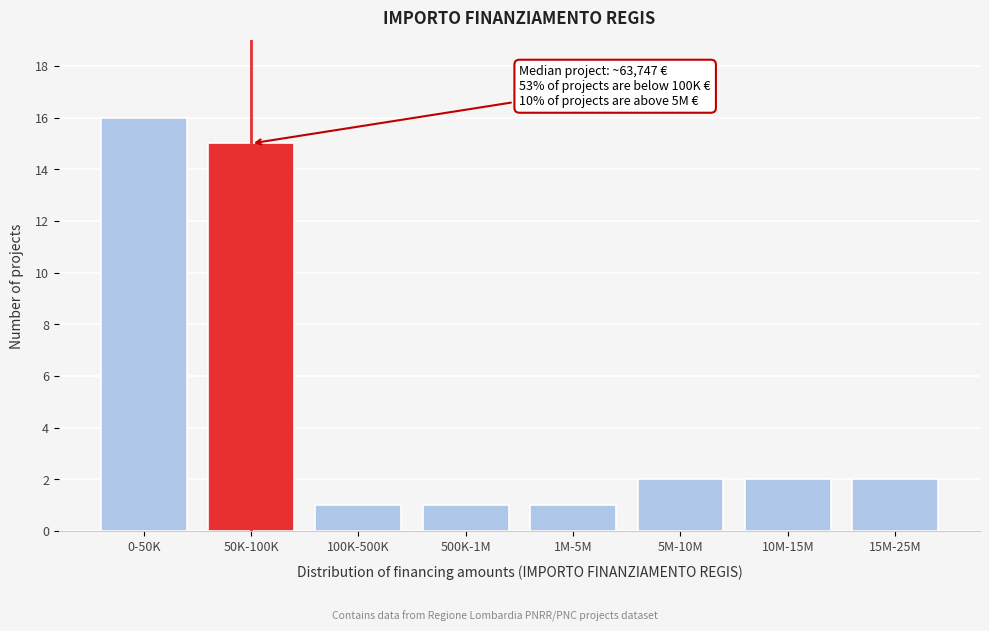

Reading right to left, transcribe all the data shown in this chart.

2	2	2	1	1	1	15	16